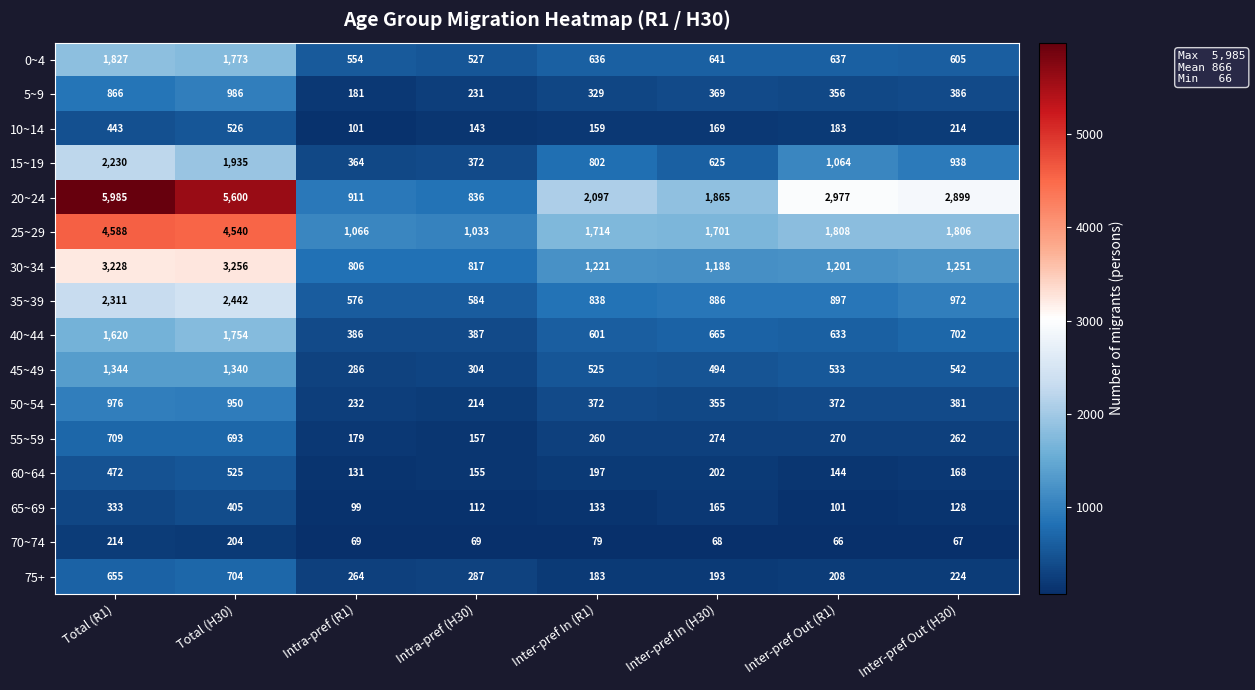

Is it true that 10~14 equals 49 at Intra-pref (H30)?

False